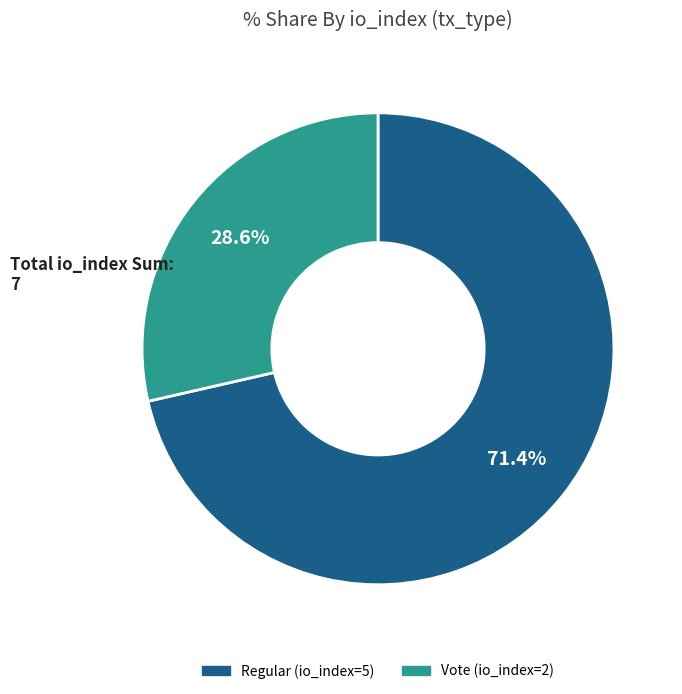

What percentage is the Regular (io_index=5) slice, to the nearest percent?

71%